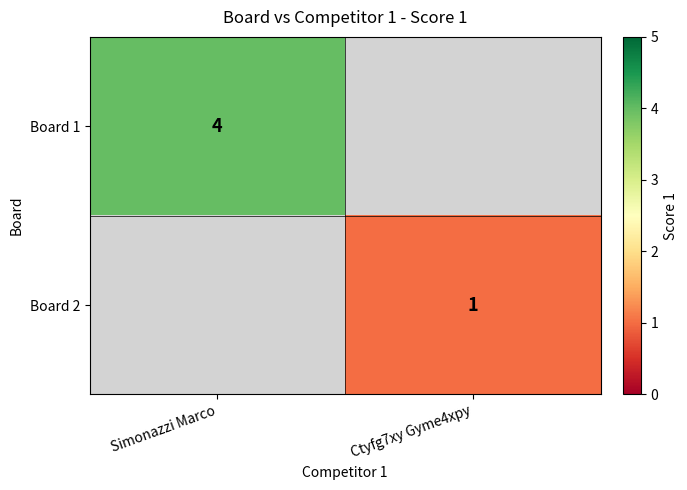

Between Ctyfg7xy Gyme4xpy and Simonazzi Marco, which is larger?

Simonazzi Marco